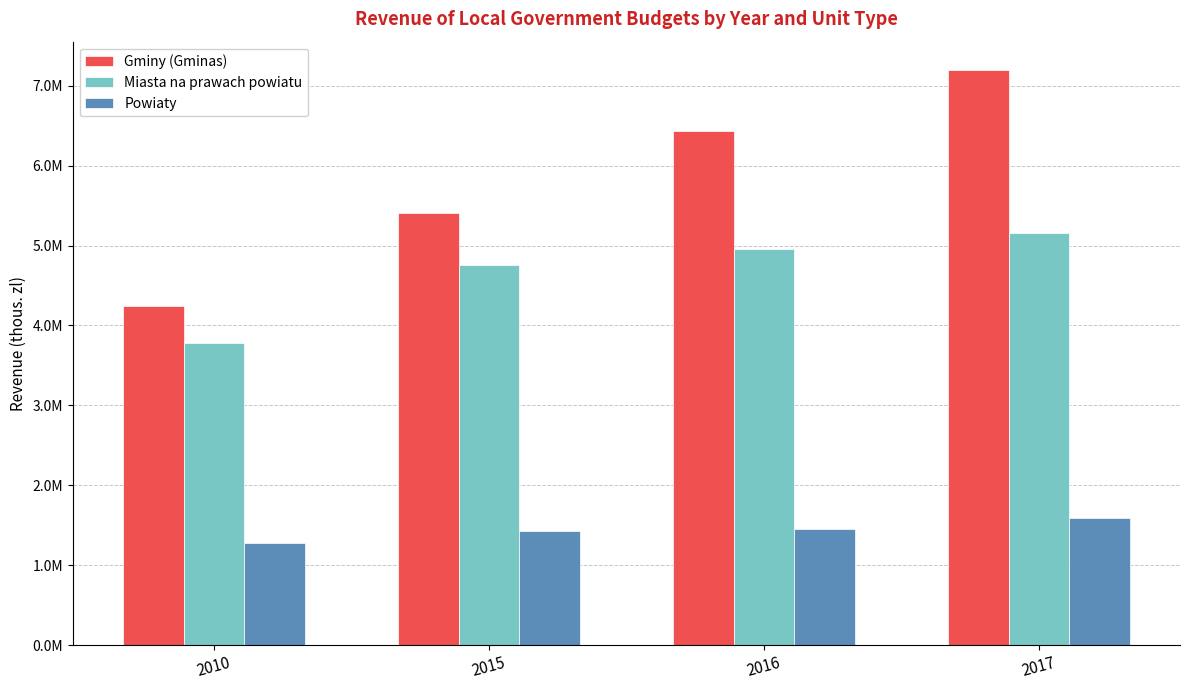

Which series has the widest spread of values?

Gminy (Gminas)